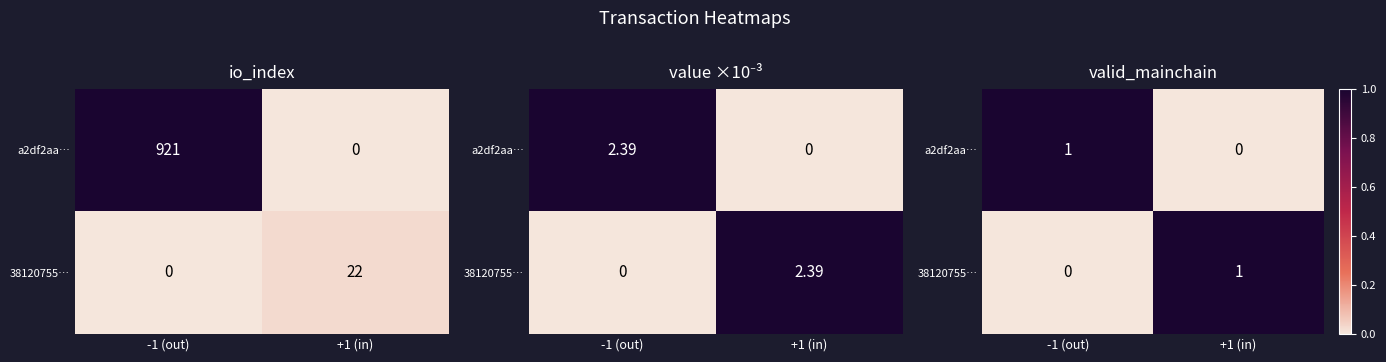

At which category does the chart reach its peak across all series?

-1 (out)